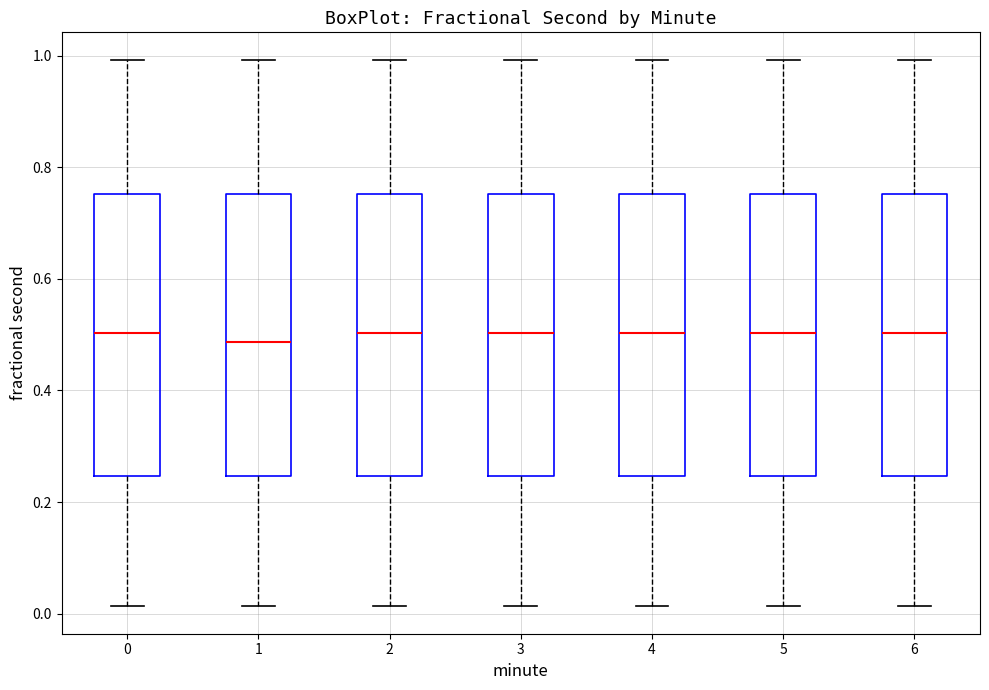

Reading left to right, read every box against the y-axis: the position of its median line, the range the box covers, and the ends of its whiskers. The values are not printed on the chart, so give them approximately, as read against the axis.

0: median 0.50, box 0.24 to 0.76, whiskers 0.02 to 1.00
1: median 0.48, box 0.24 to 0.76, whiskers 0.02 to 1.00
2: median 0.50, box 0.24 to 0.76, whiskers 0.02 to 1.00
3: median 0.50, box 0.24 to 0.76, whiskers 0.02 to 1.00
4: median 0.50, box 0.24 to 0.76, whiskers 0.02 to 1.00
5: median 0.50, box 0.24 to 0.76, whiskers 0.02 to 1.00
6: median 0.50, box 0.24 to 0.76, whiskers 0.02 to 1.00